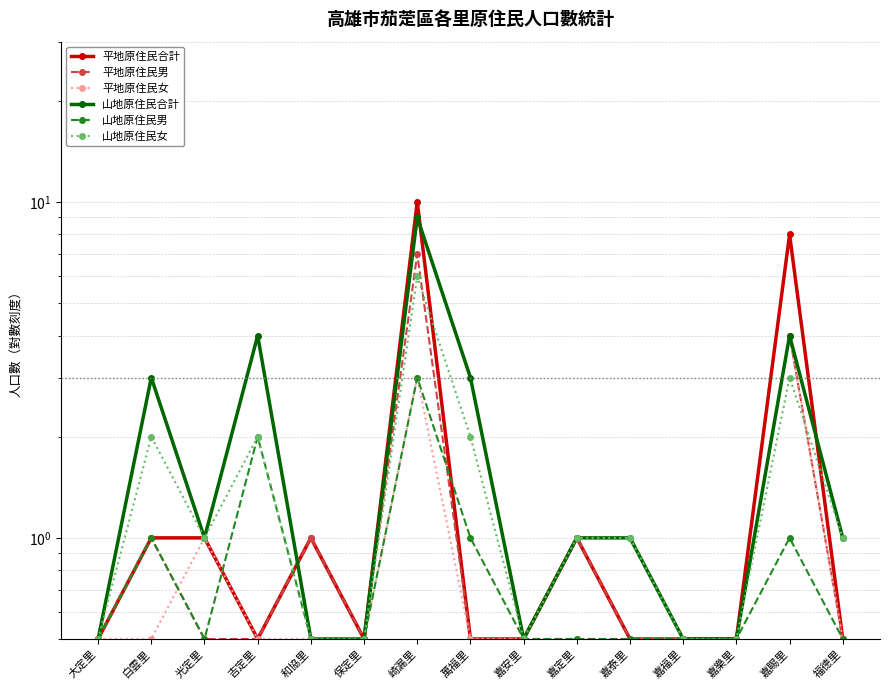

Does the chart display data point markers on the line(s)?

Yes